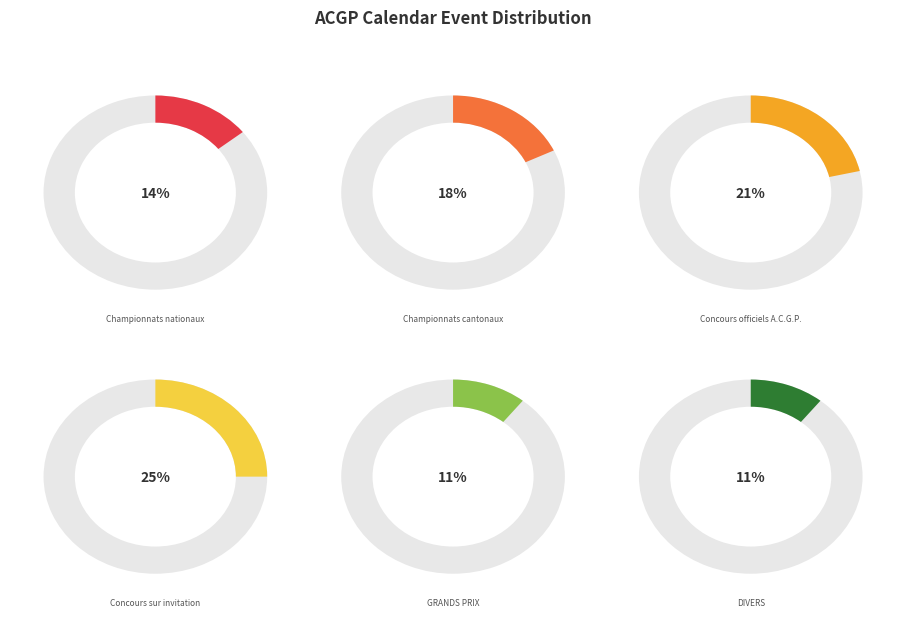

Is it true that Concours officiels A.C.G.P. is 21% of the pie?

True